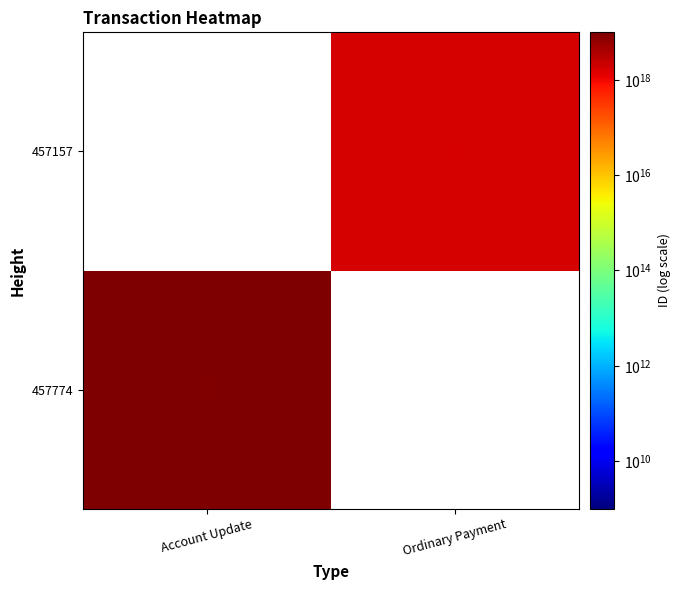

List the series in order of their peak value, lowest first.

457157, 457774